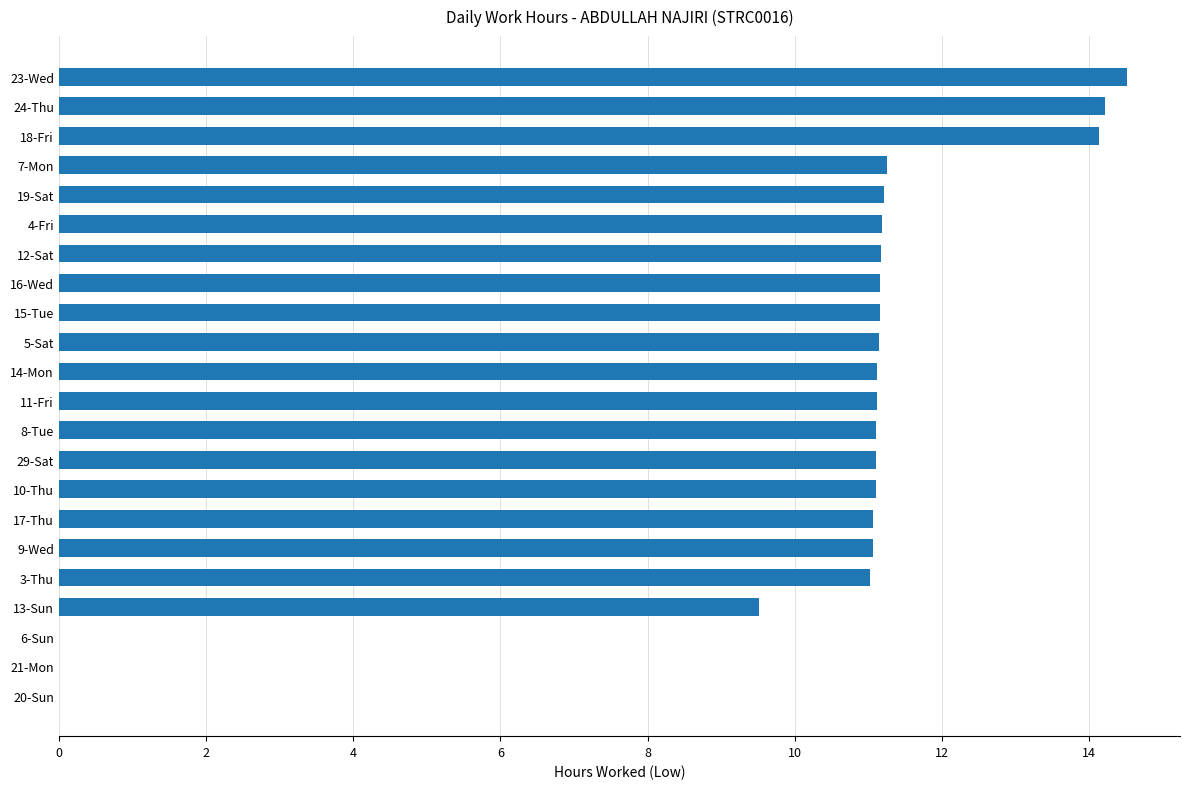

What is the sum of the values at 4-Fri and 8-Tue?

22.3